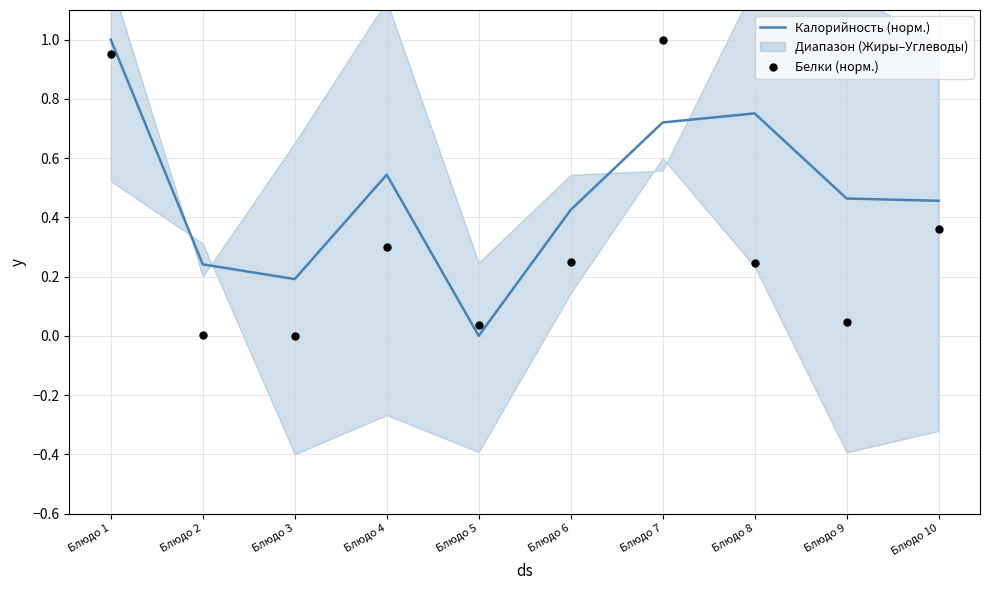

Which series reaches the minimum Y coordinate?

Калорийность (норм.)